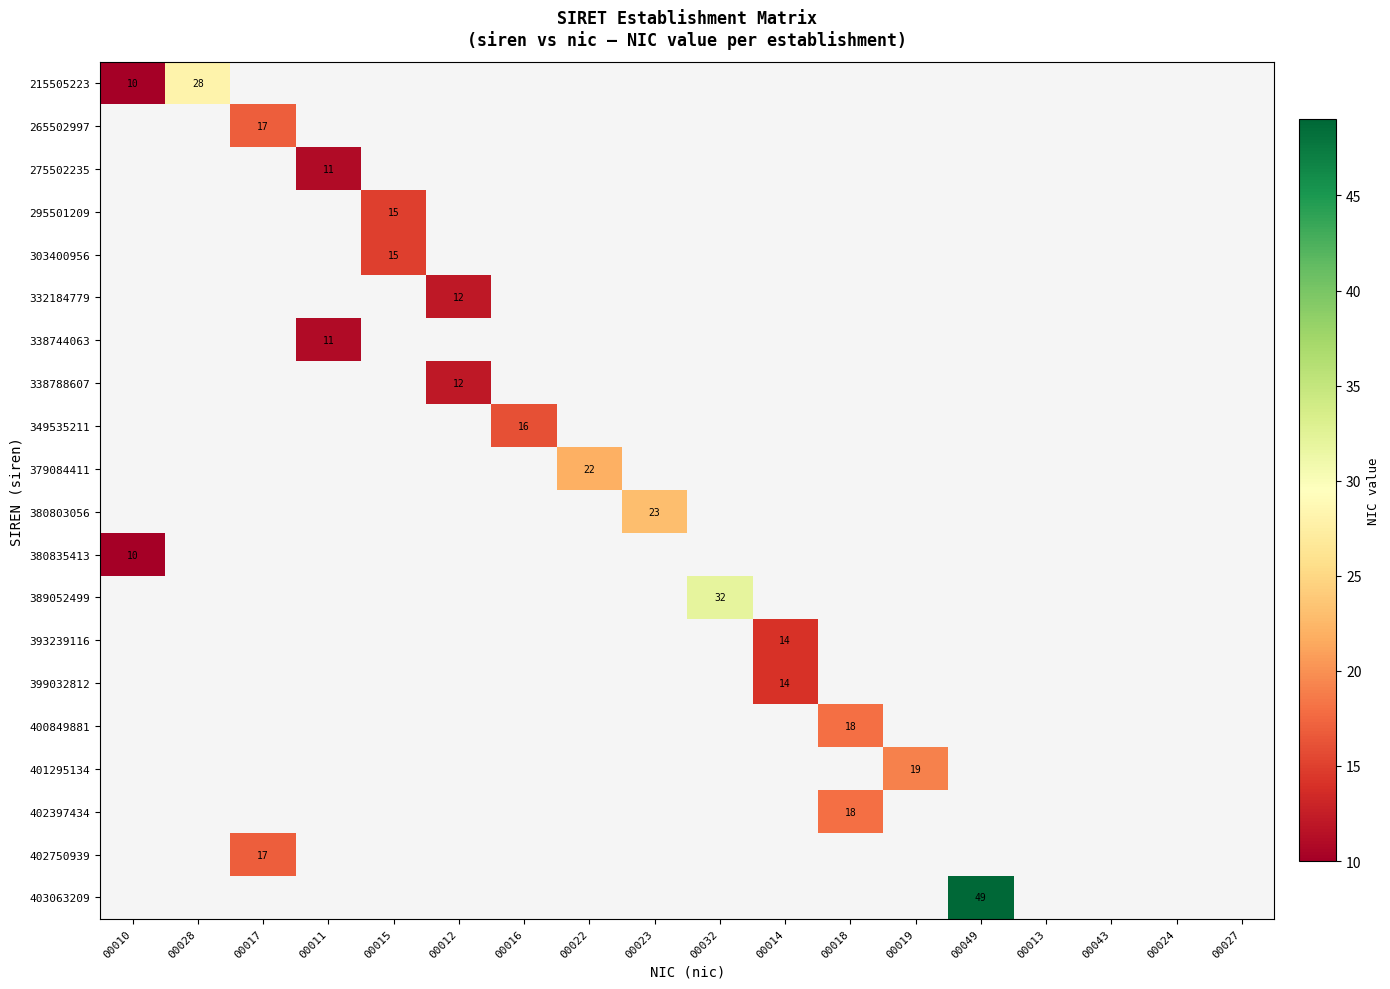

The 402750939 series shows 6 at 00017. True or false?

False